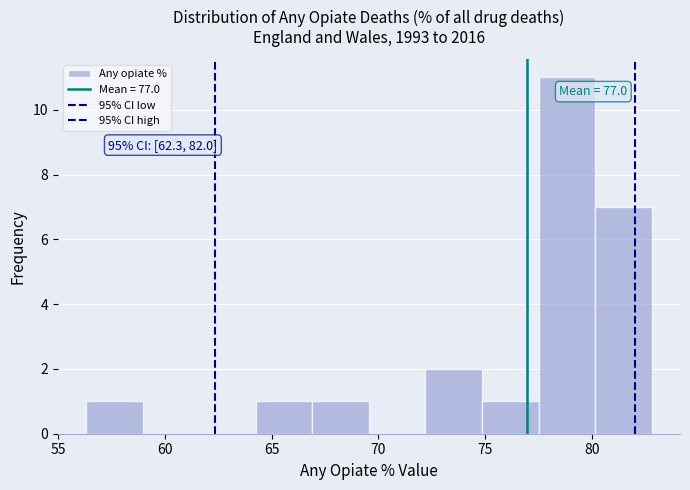

Which range on the x-axis has the tallest bar?

77.50 to 80.15